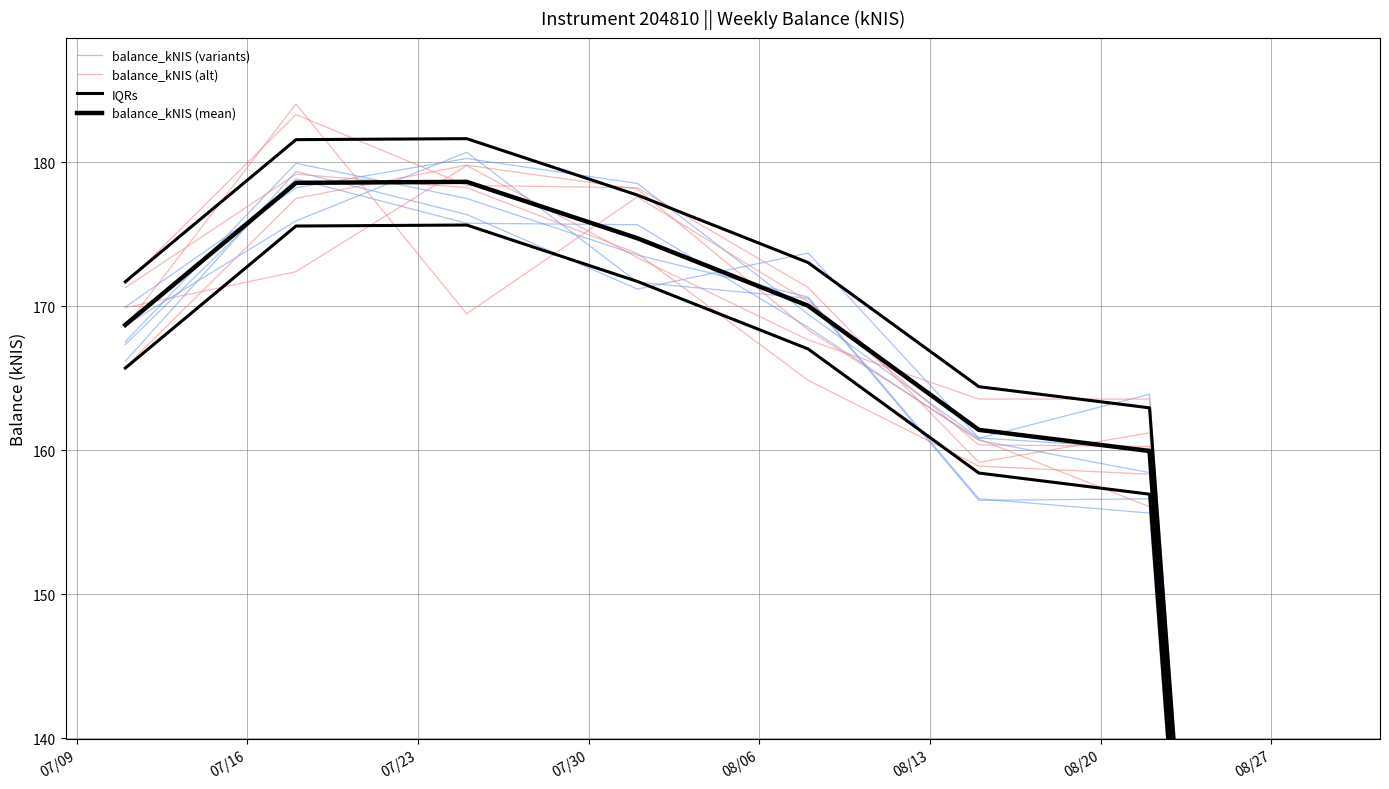

What is the label of the 4th point from the left?

07/30